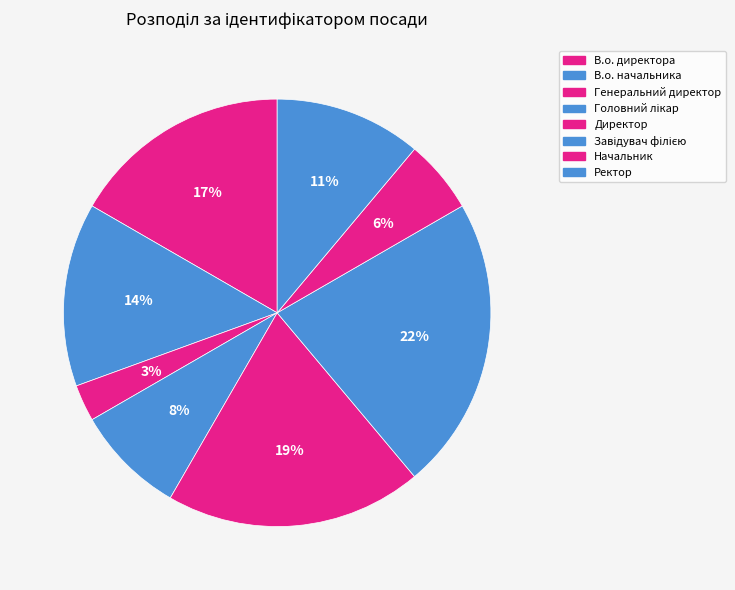

True or false: Директор accounts for 19% of the total.

True